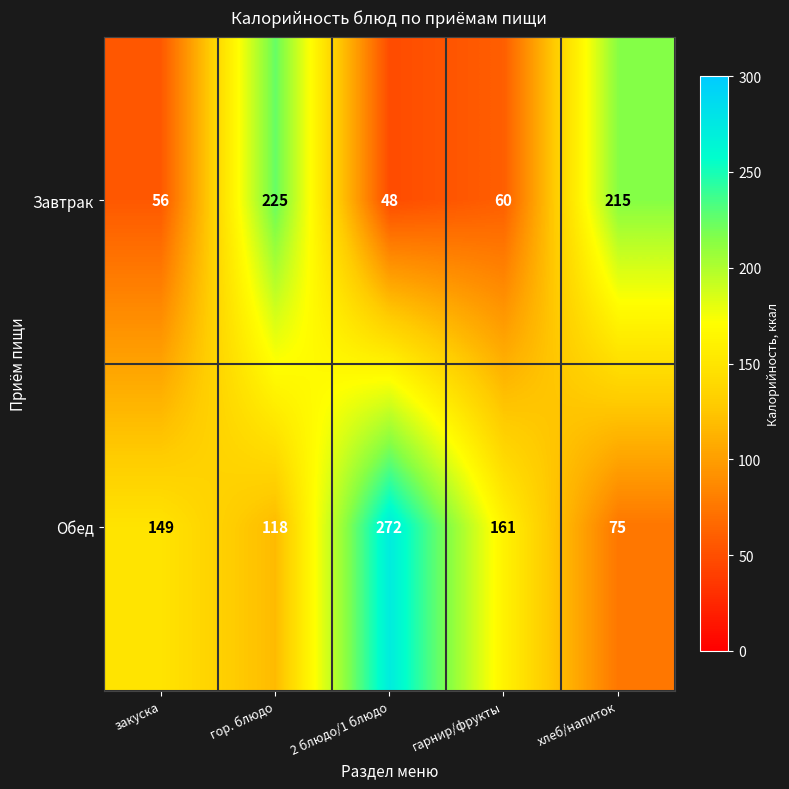

Rank the series at закуска from highest to lowest value.

Обед, Завтрак